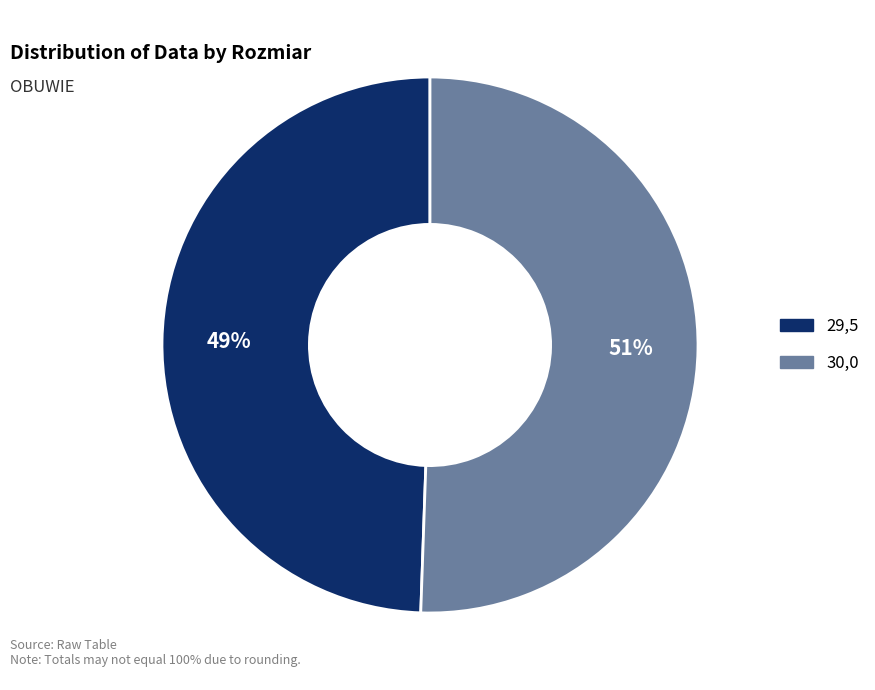

To the nearest percent, what percentage of the pie is 29,5?

49%